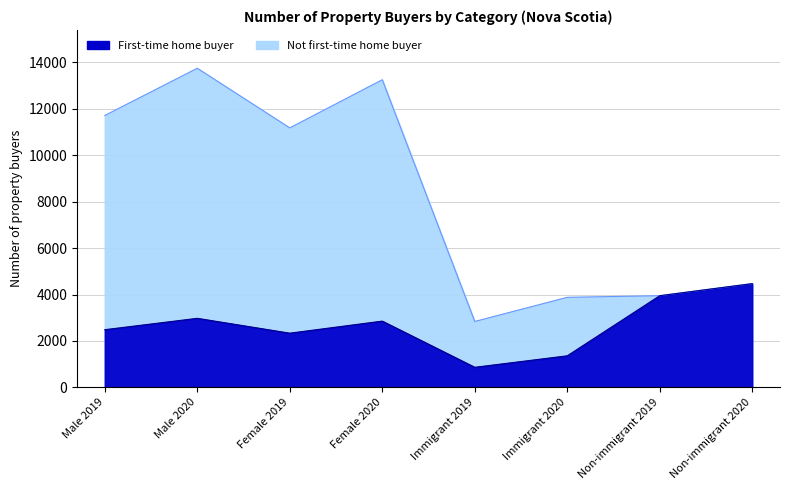

What is the change in value from Immigrant 2019 to Non-immigrant 2020?

+3605